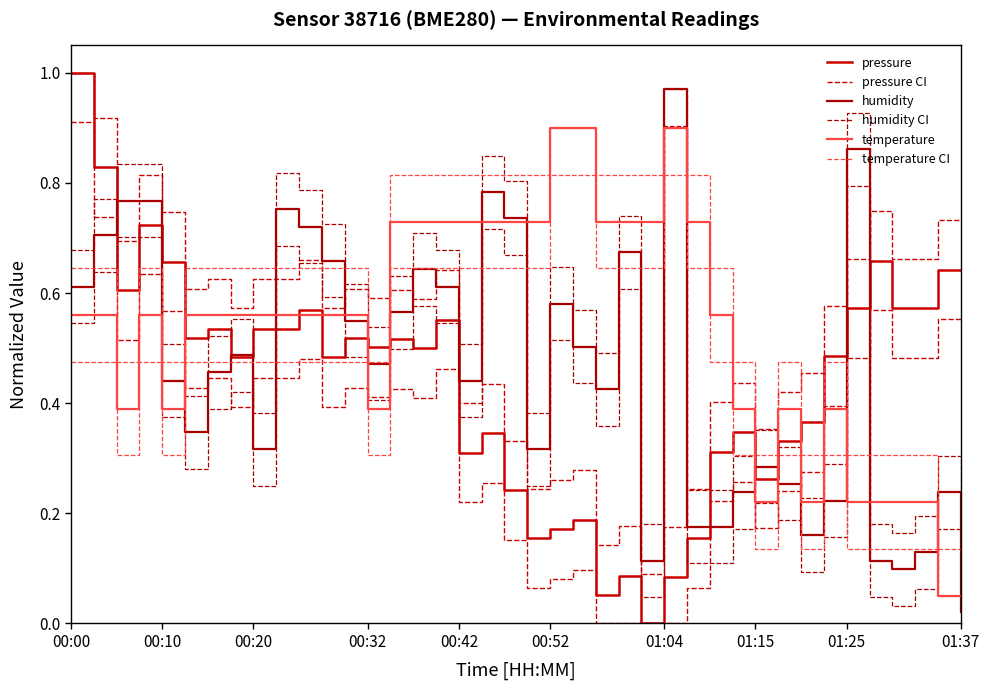

Which label corresponds to the largest value in the chart?

00:00